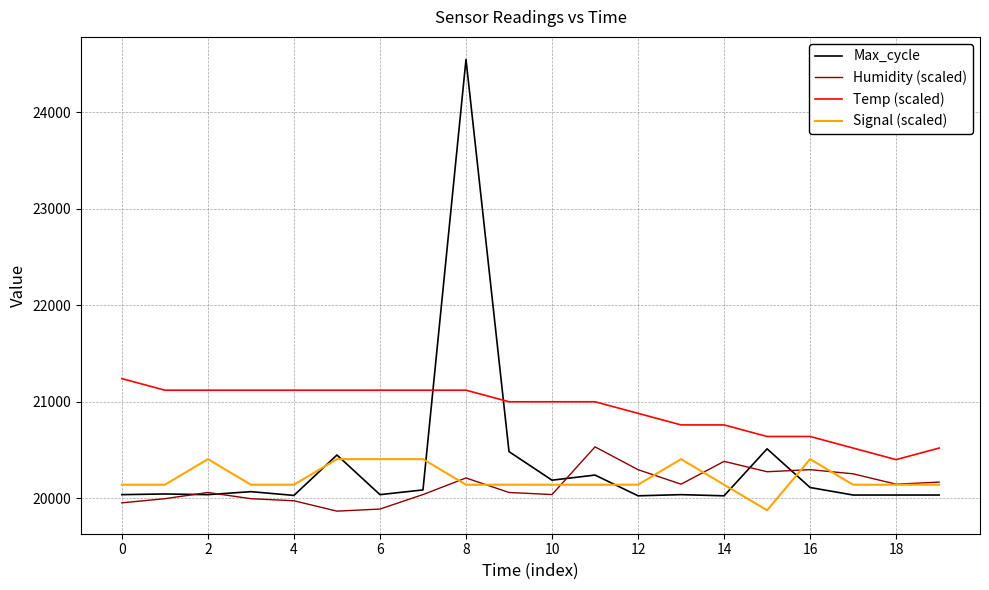

What is the minimum value shown in the chart?

19866.0